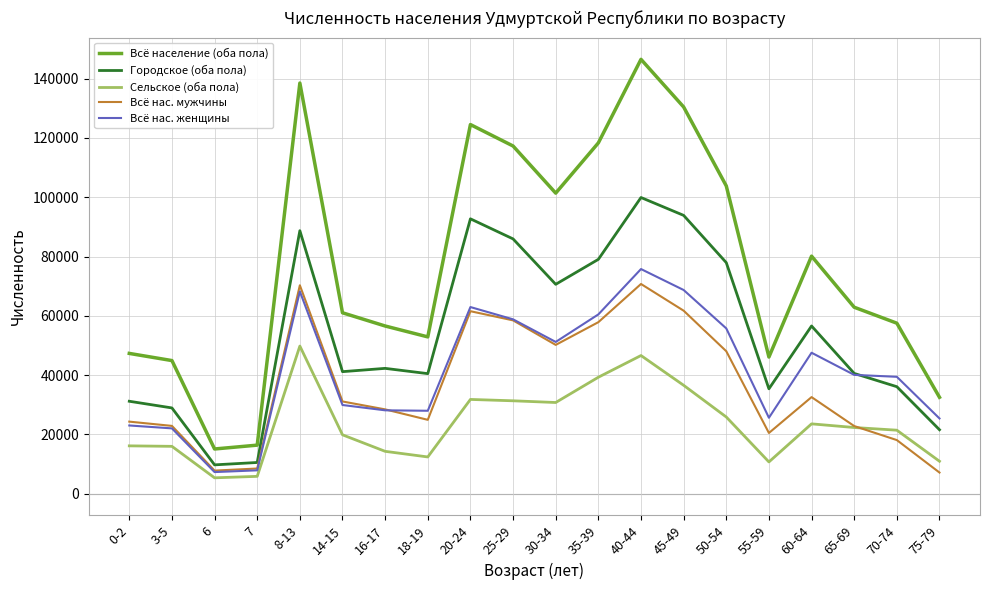

What is the difference between the maximum and second lowest values in the Всё население (оба пола) series?

130142